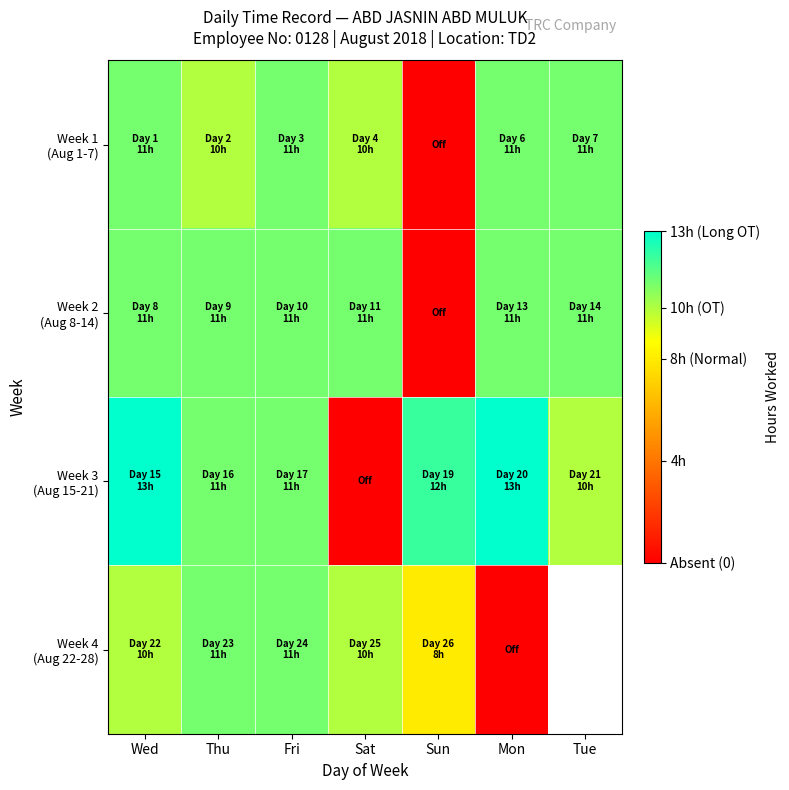

At which label is Week 4 (Aug 22-28) closest to 5?

Sun